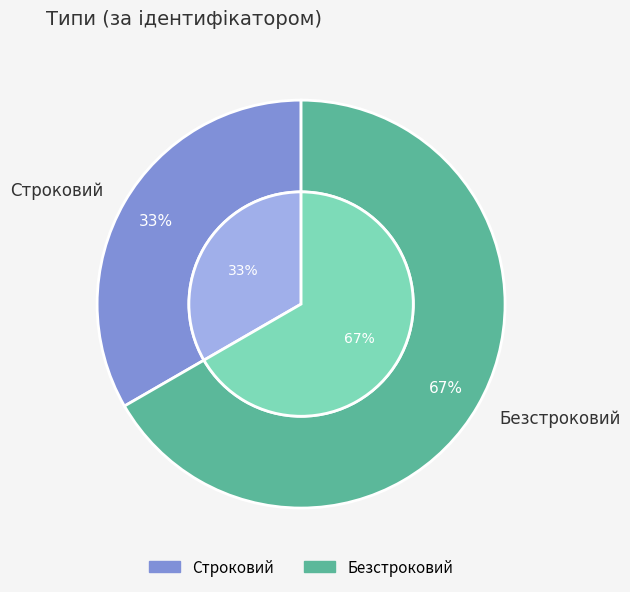

To the nearest percent, what is the combined percentage of Безстроковий and Строковий?

100%